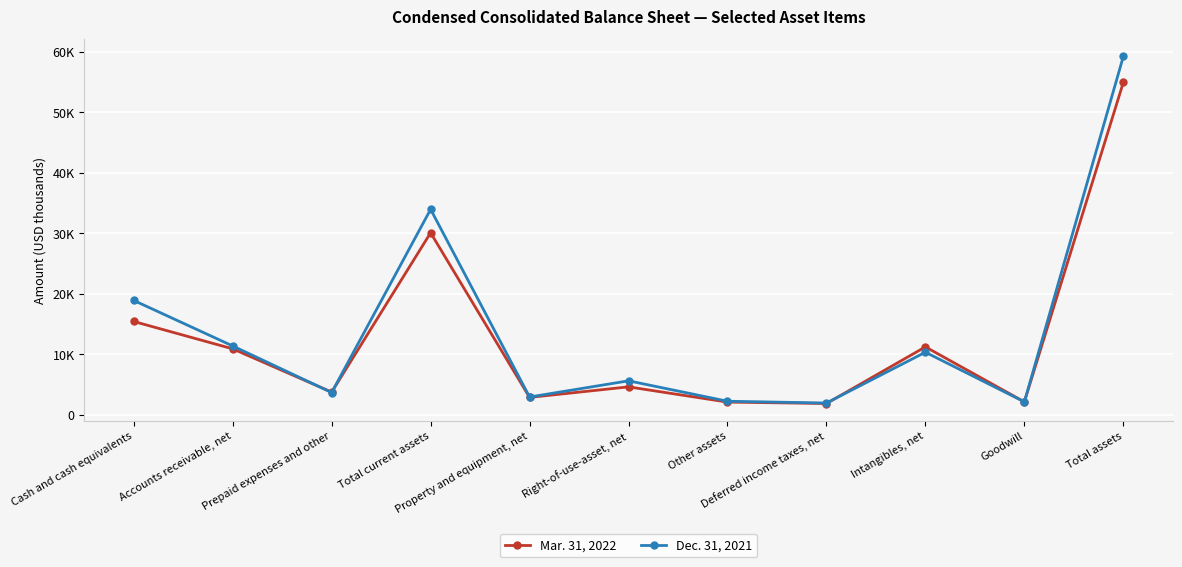

Is this an area chart (filled region under the line)?

No